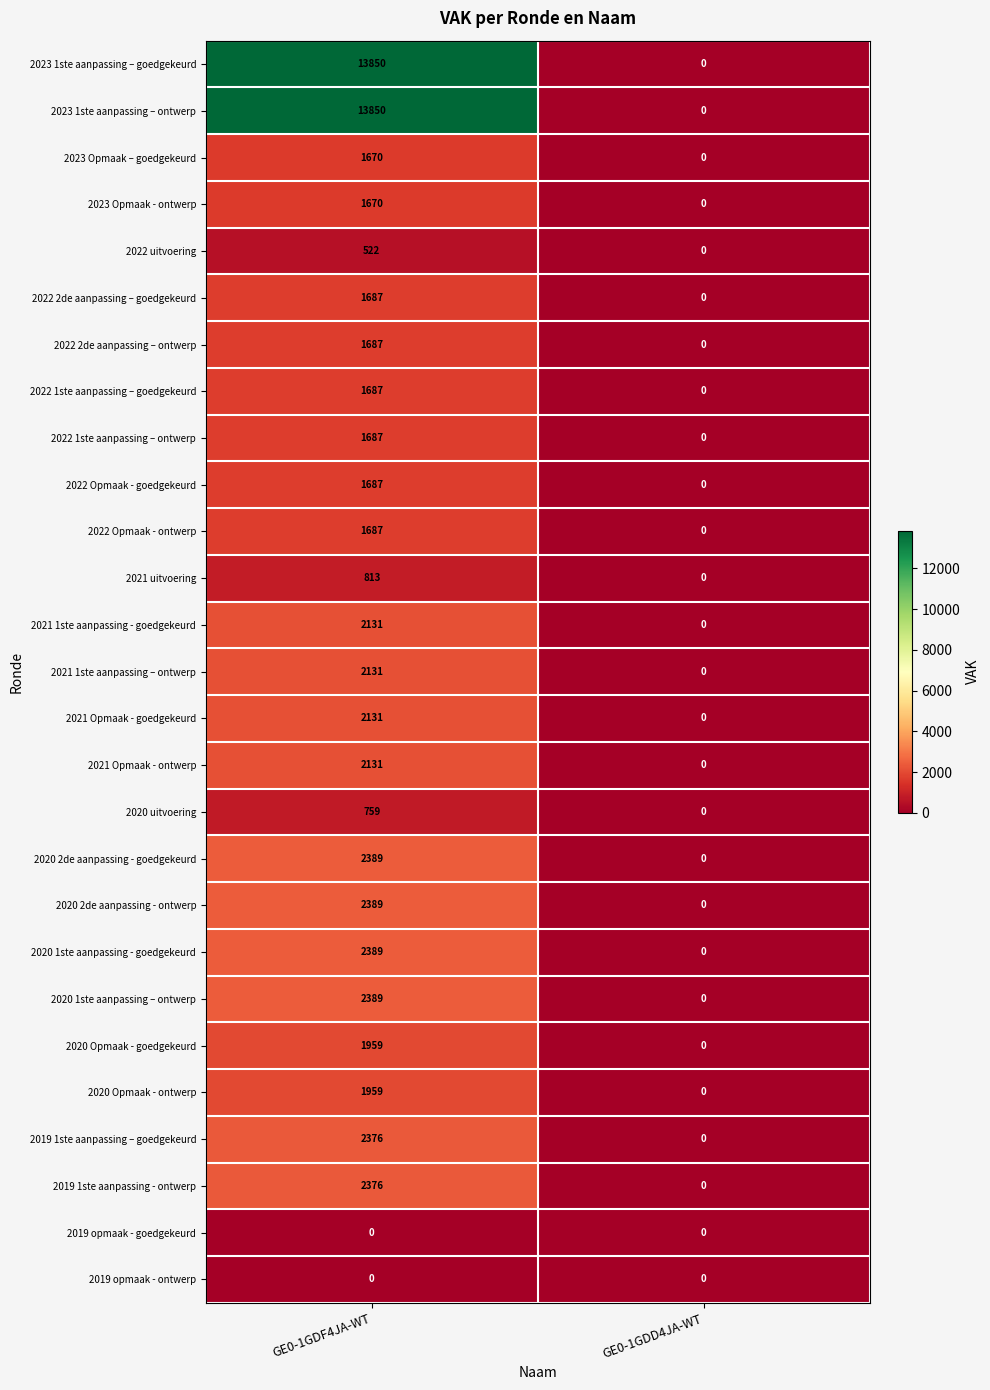

What is the average value of the 2020 uitvoering series?

380